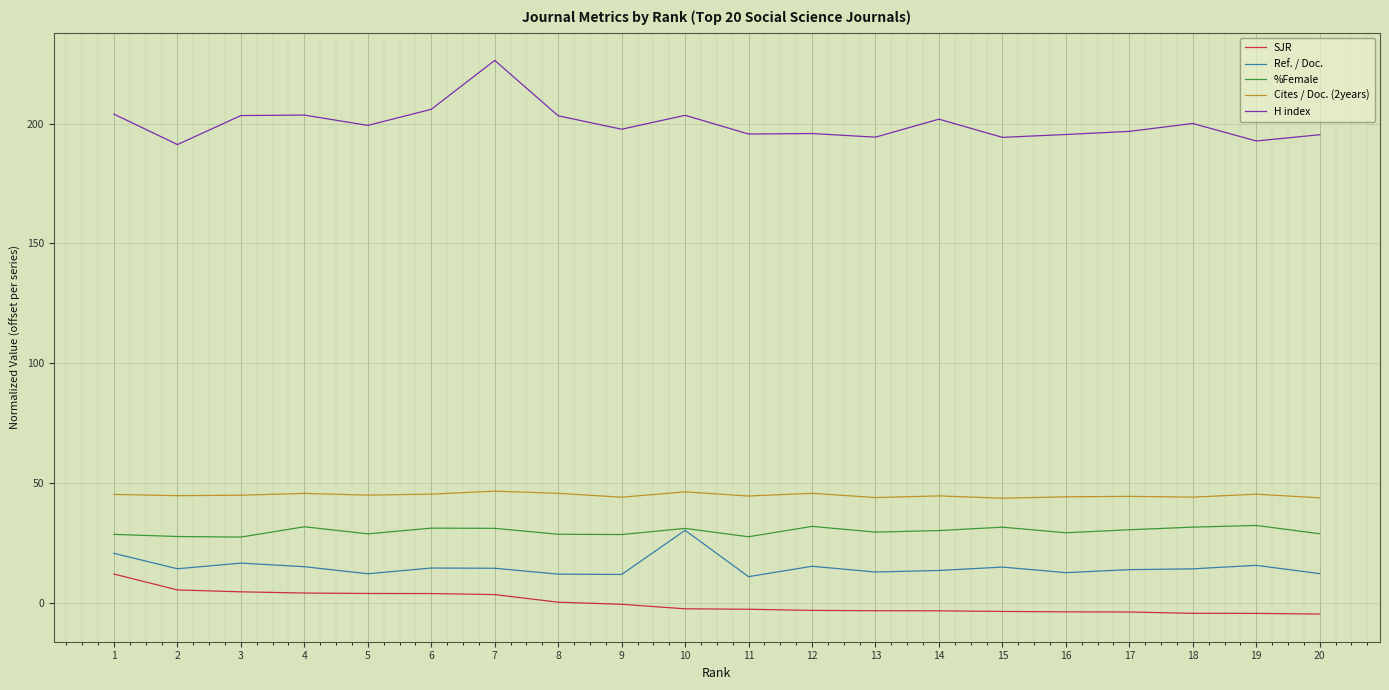

Does the chart display data point markers on the line(s)?

No